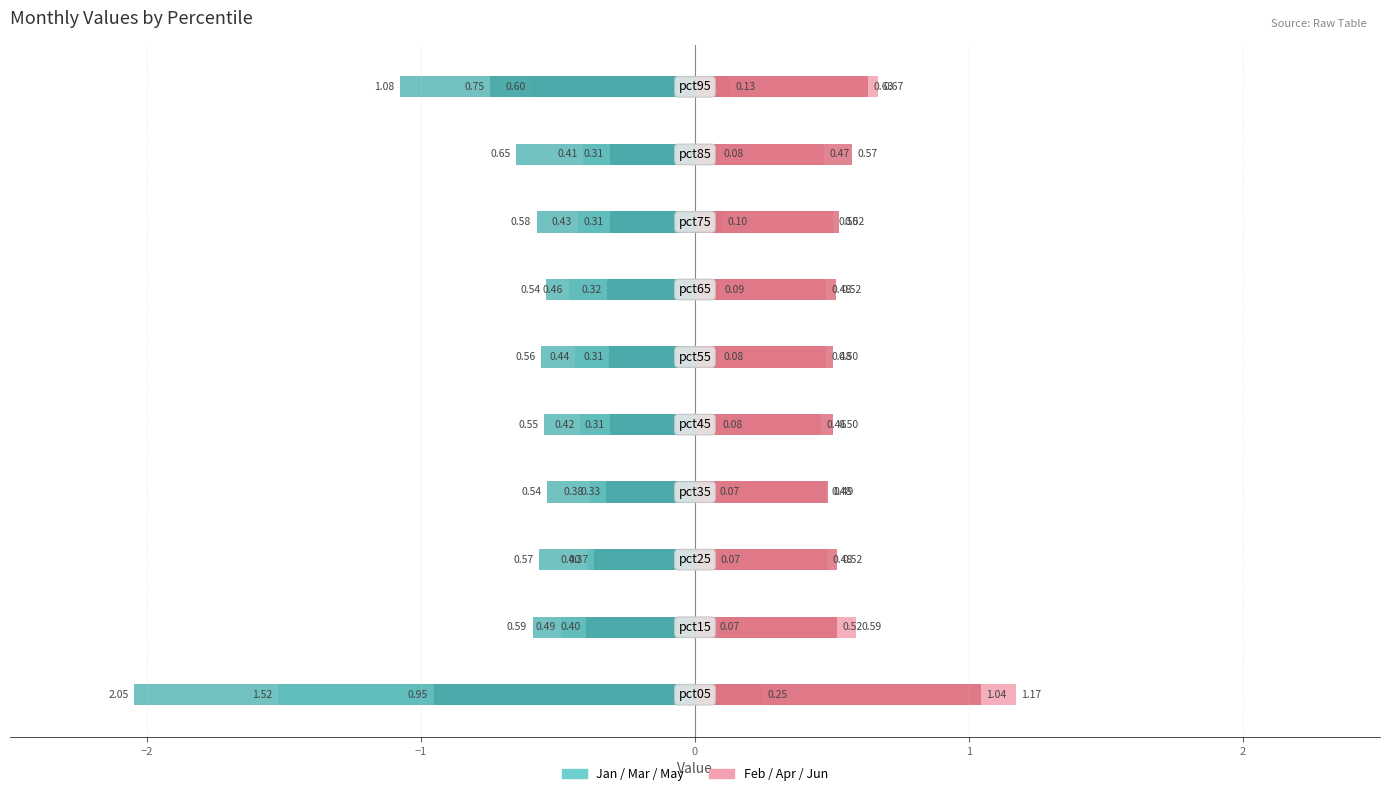

The value of Jun at 1 is 0.7. True or false?

False